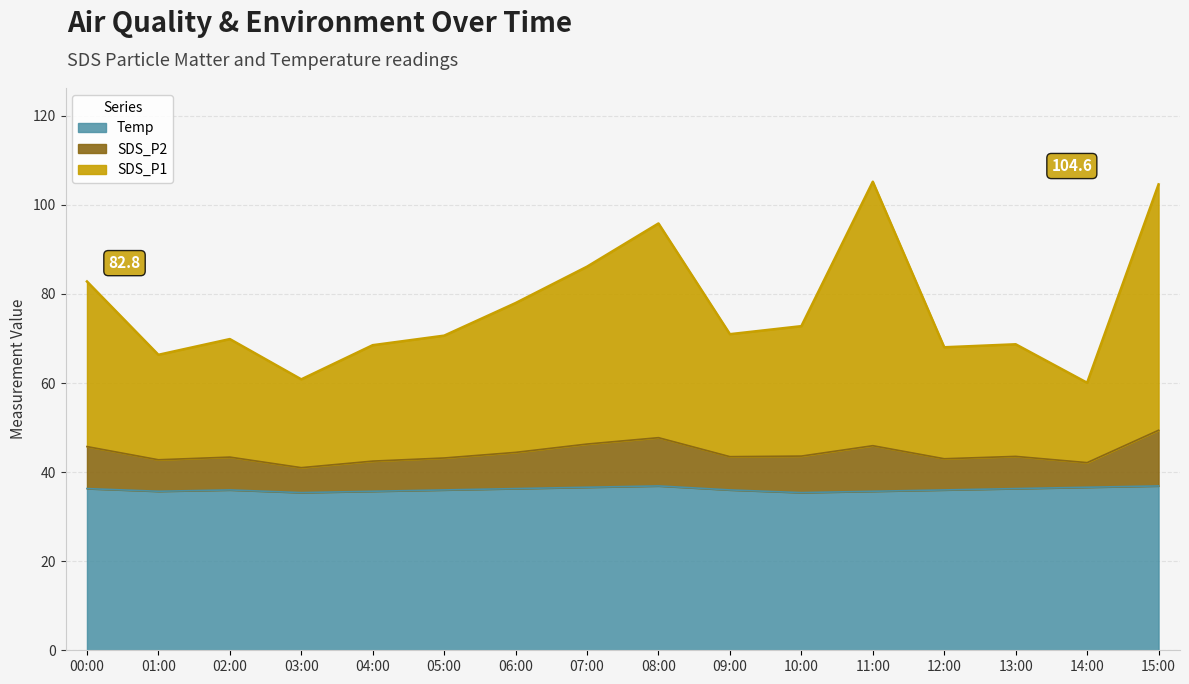

Where is SDS_P2 nearest to the value 45?

06:00